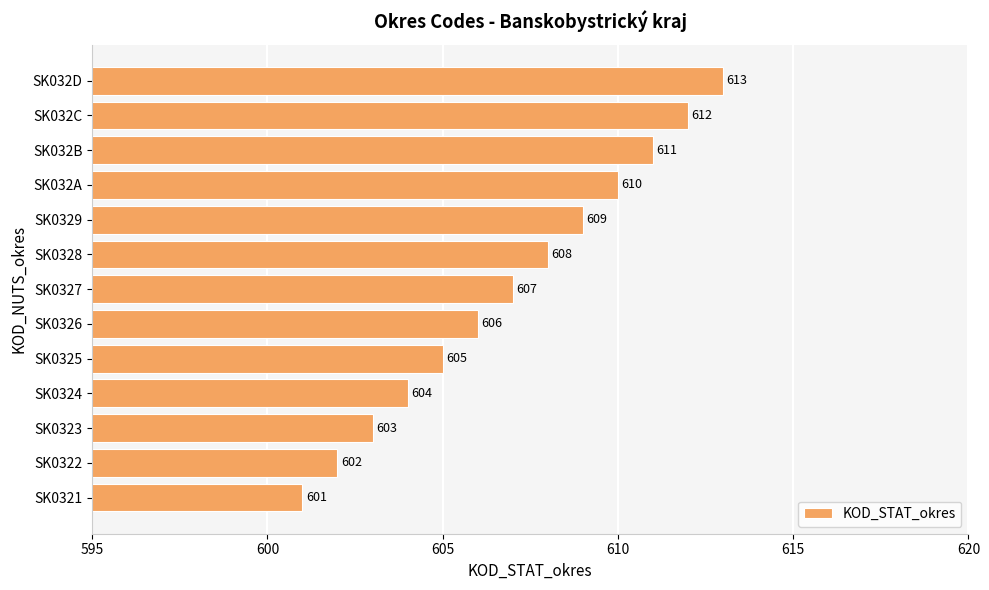

At which label is the value closest to 607?

SK0327